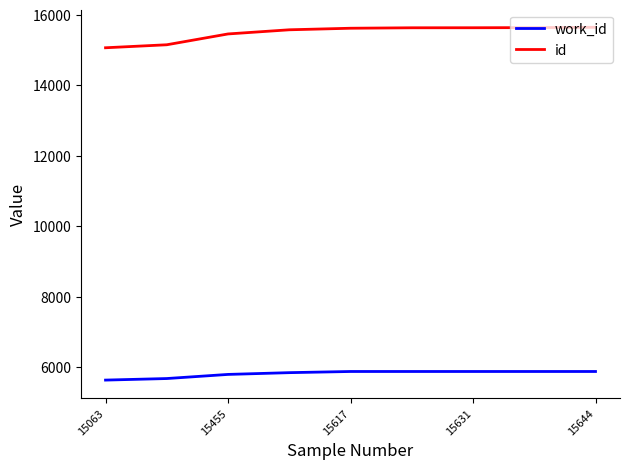

Which series has the largest total across all categories?

id